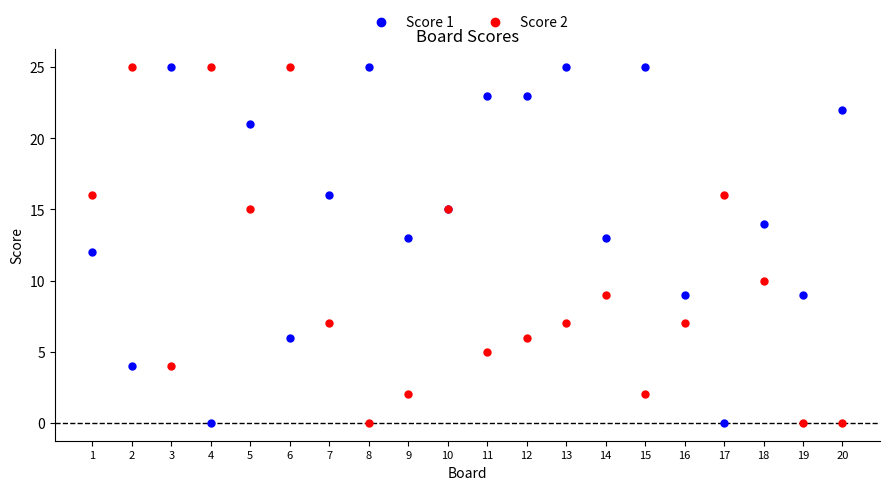

What is the X range (max minus min) for the scatter plot?

19